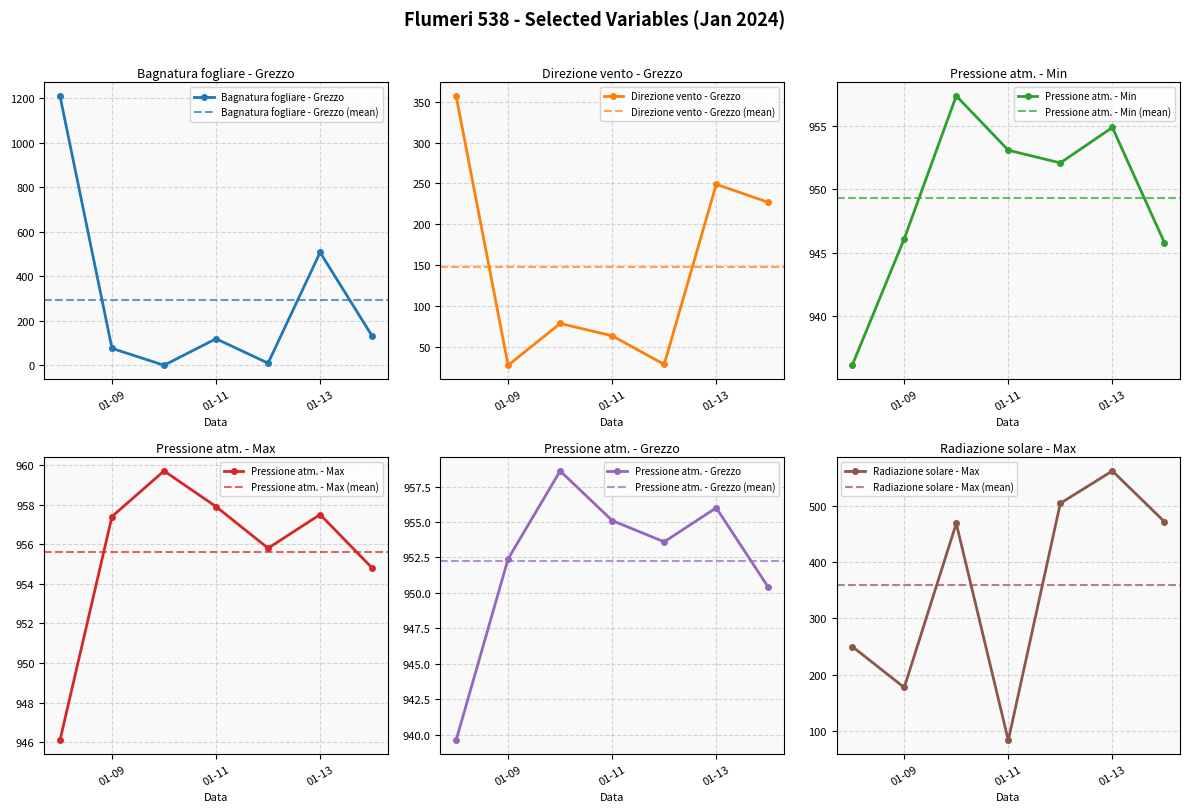

What is the value of the Radiazione solare - Max point at the 6th from the left?

562.3